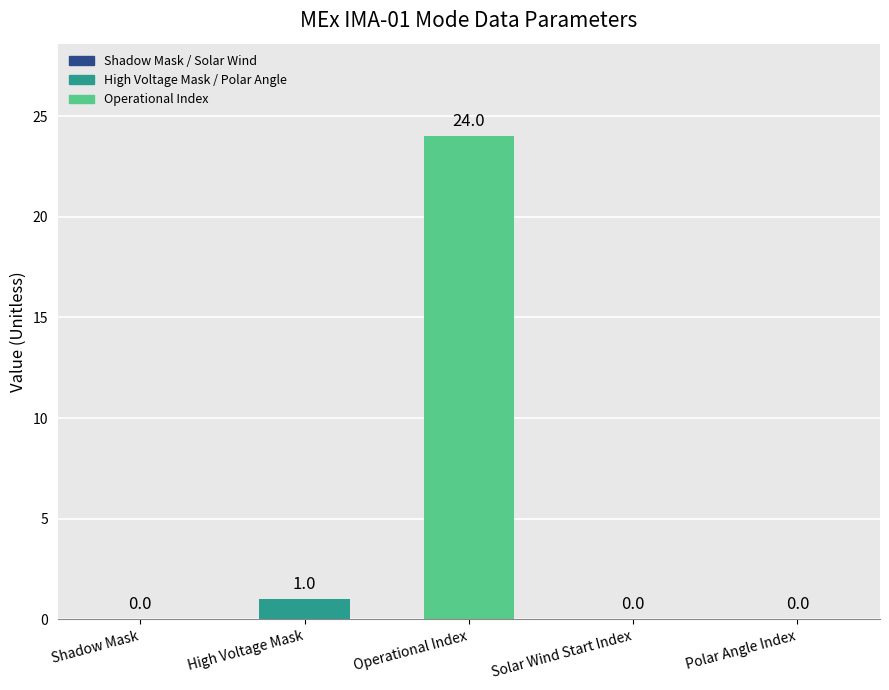

Which has a higher value, Operational Index or Solar Wind Start Index?

Operational Index